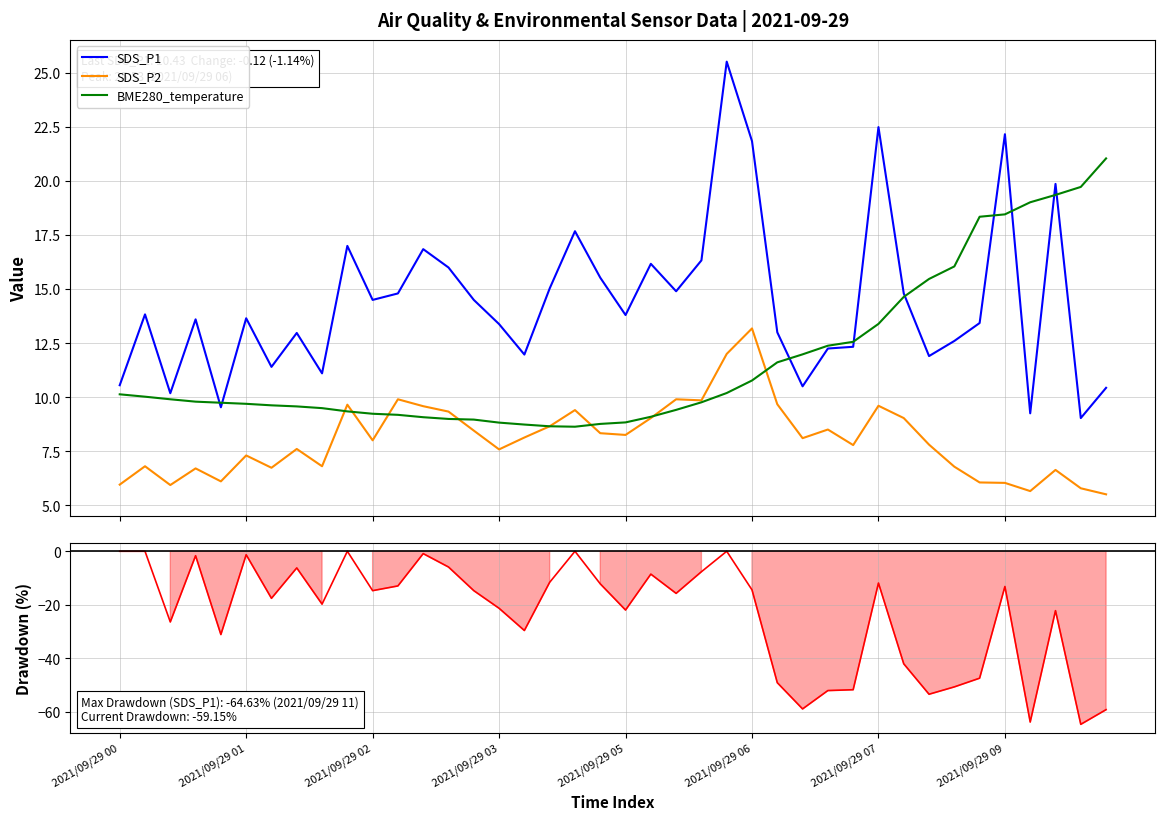

What value does the BME280_temperature series have at 34?

18.4